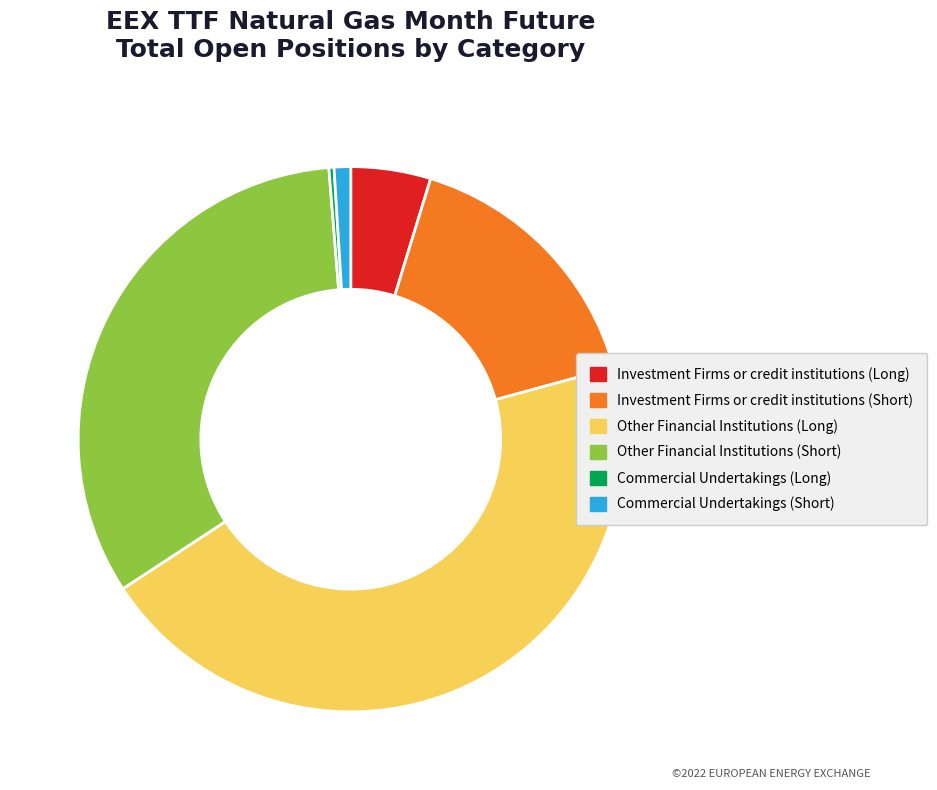

True or false: Investment Firms or credit institutions (Short) accounts for 3% of the total.

False